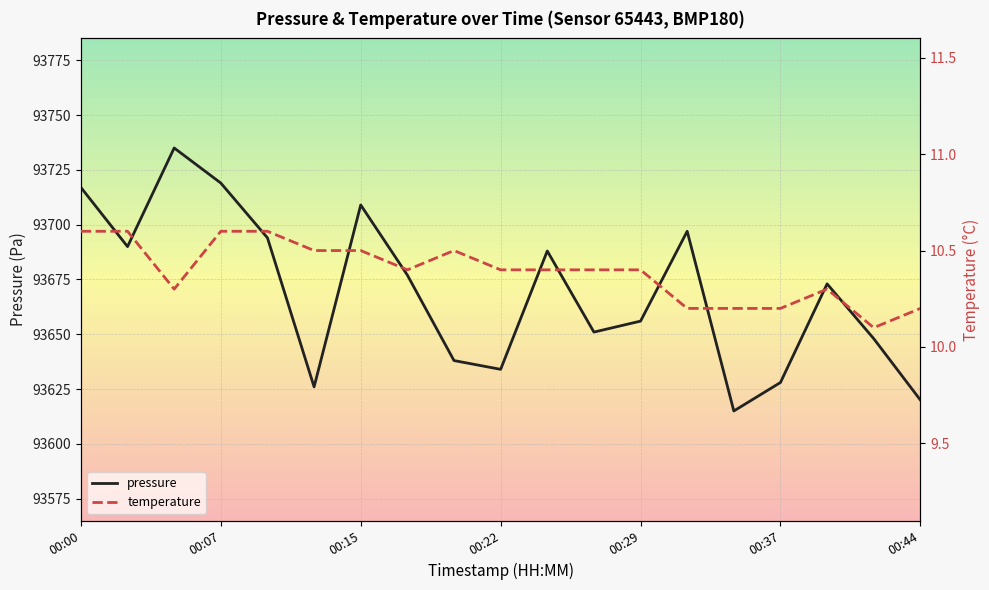

What are all the series names shown in the legend?

pressure, temperature